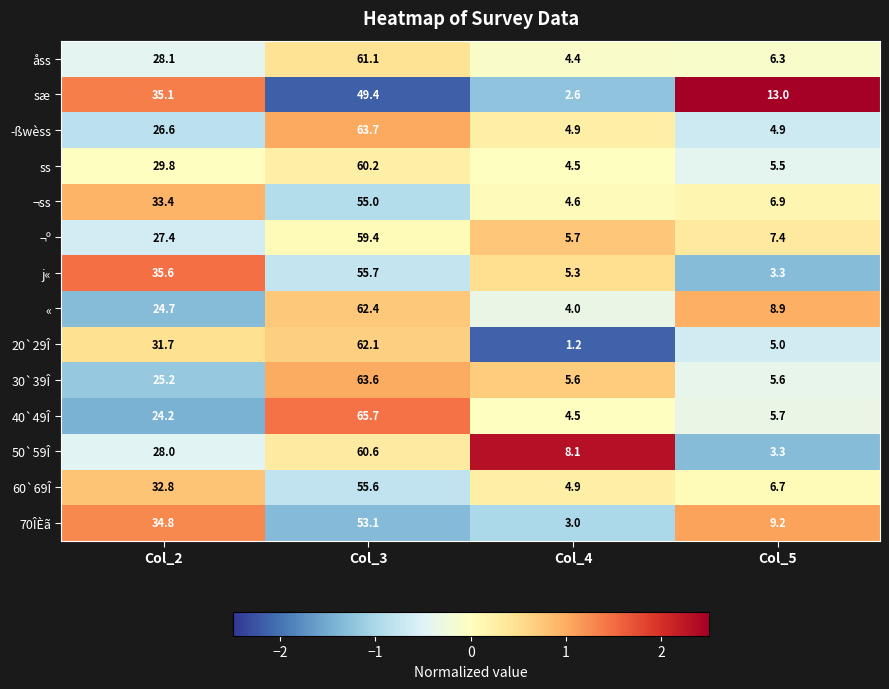

What is the average value of the 20`29Î series?

25.0